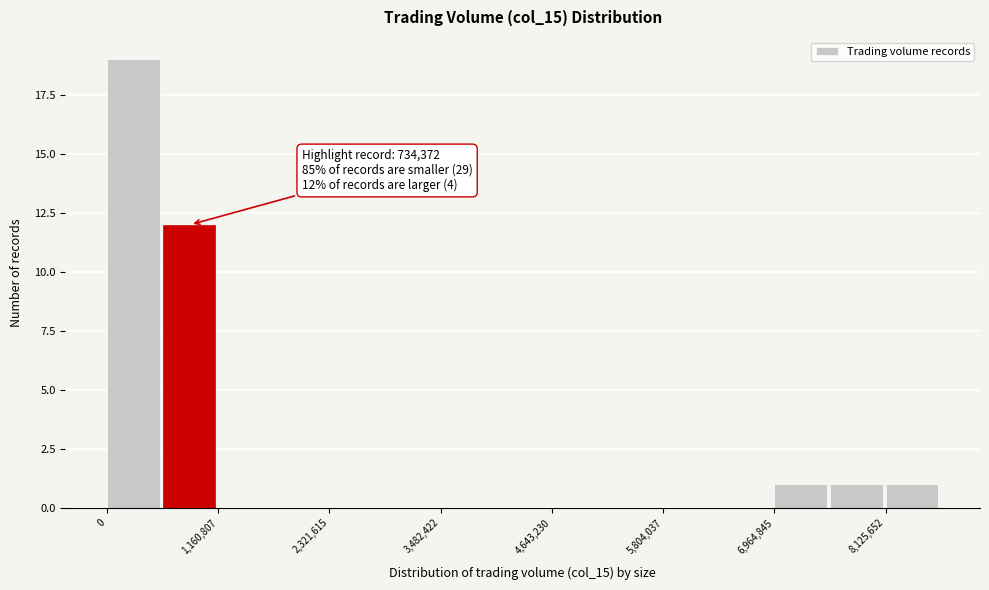

Read against the x-axis, roughly where is the centre of the tallest bar?

200000